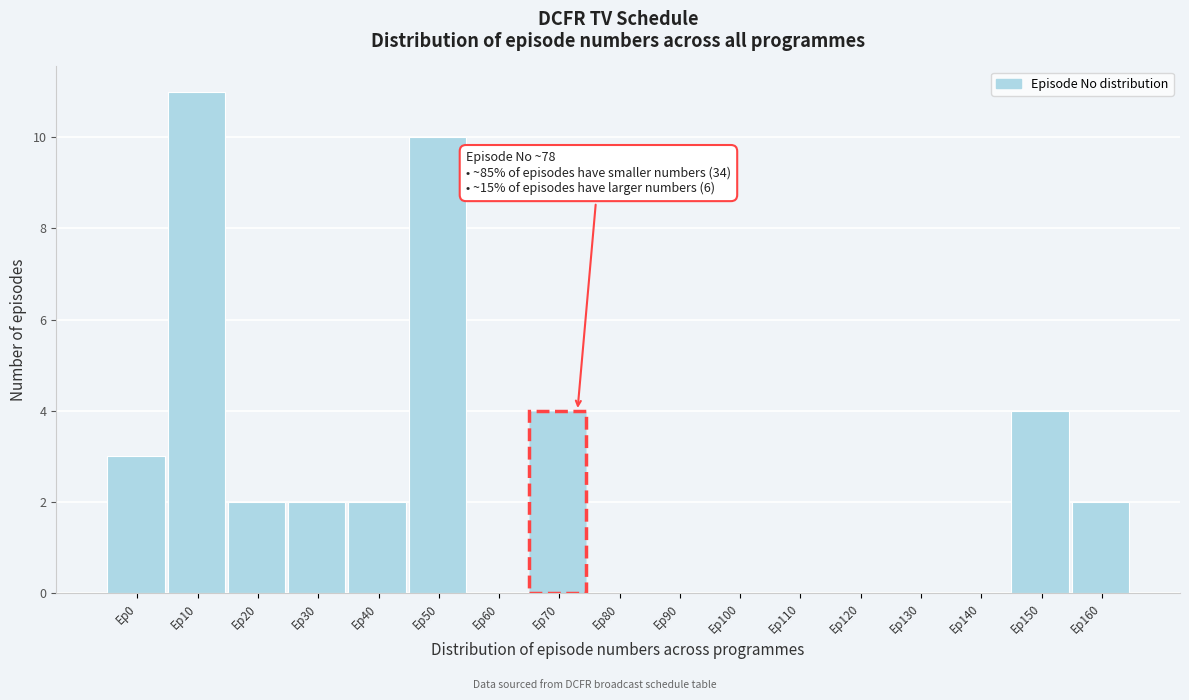

Reading left to right, what are all the values shown in this chart?

Ep0=3	Ep10=11	Ep20=2	Ep30=2	Ep40=2	Ep50=10	Ep60=0	Ep70=4	Ep80=0	Ep90=0	Ep100=0	Ep110=0	Ep120=0	Ep130=0	Ep140=0	Ep150=4	Ep160=2